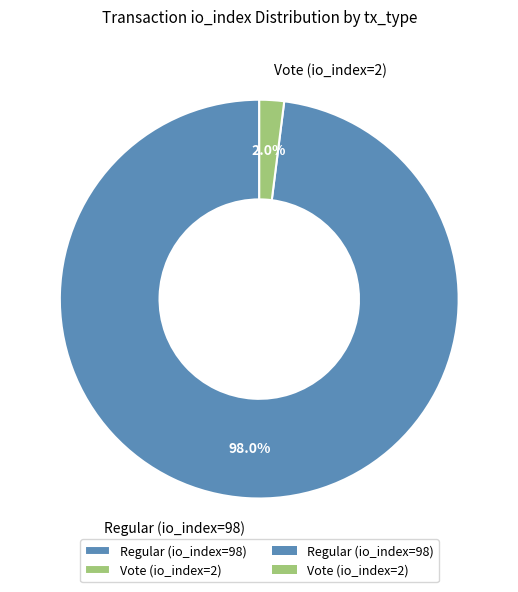

Is it true that Regular (io_index=98) is 98% of the pie?

True